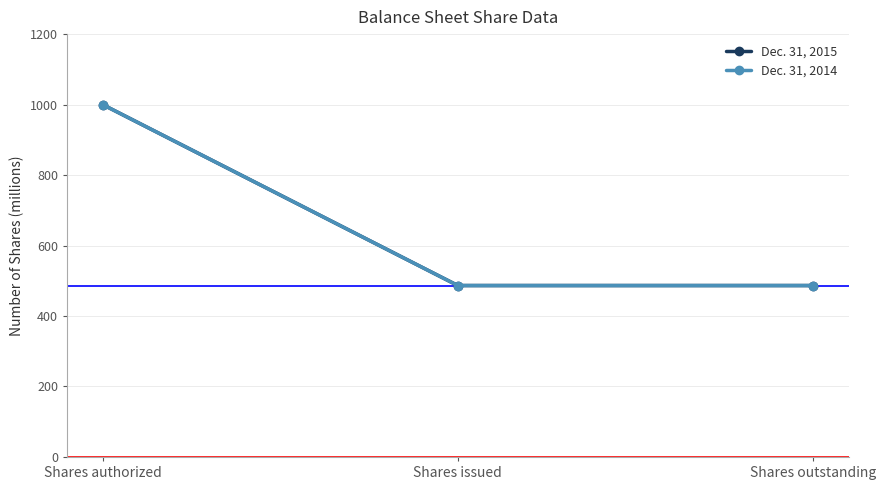

List the series in order of their peak value, highest first.

Dec. 31, 2015, Dec. 31, 2014